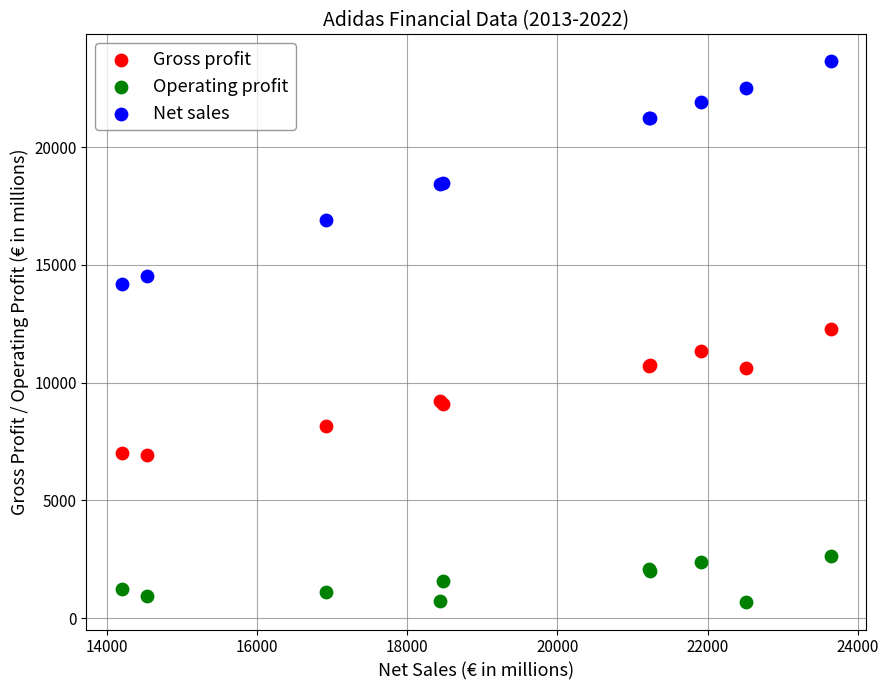

What is the X range (max minus min) for the scatter plot?

9437